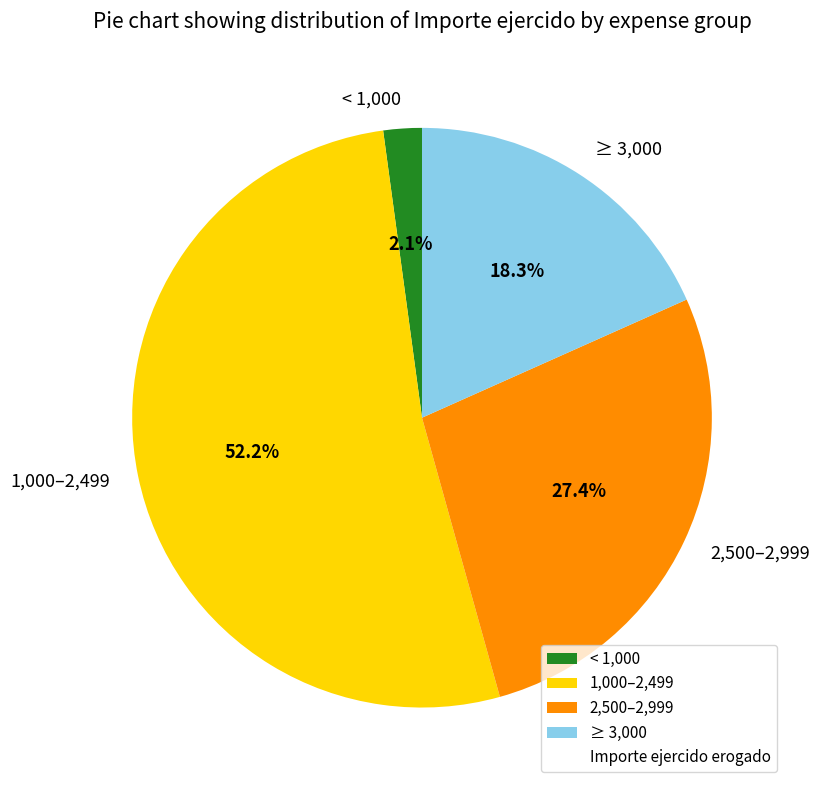

Approximately how many times larger is the value at ≥ 3,000 compared to 1,000–2,499?

0.4